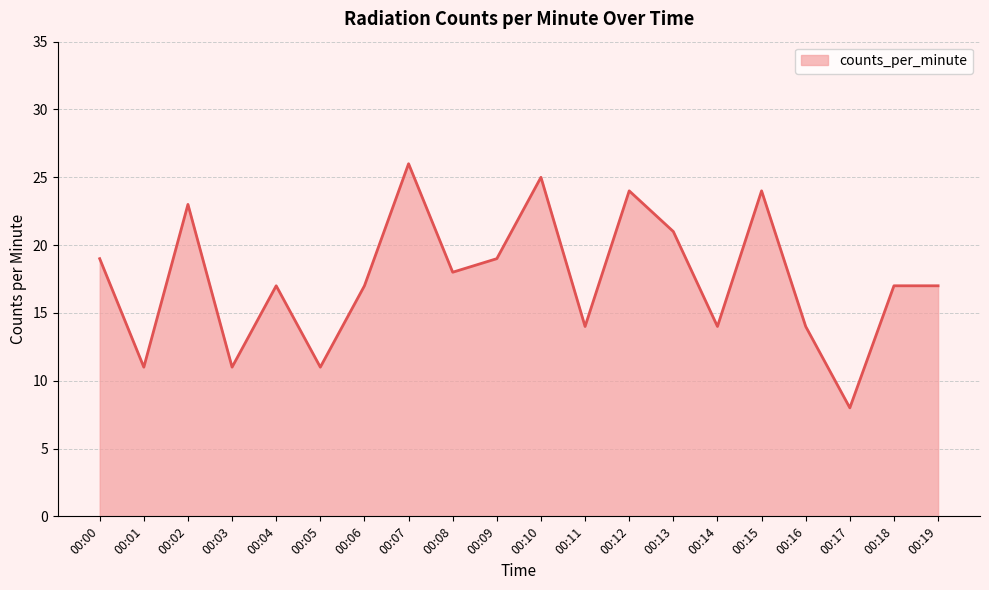

How many lines are shown in the chart?

1